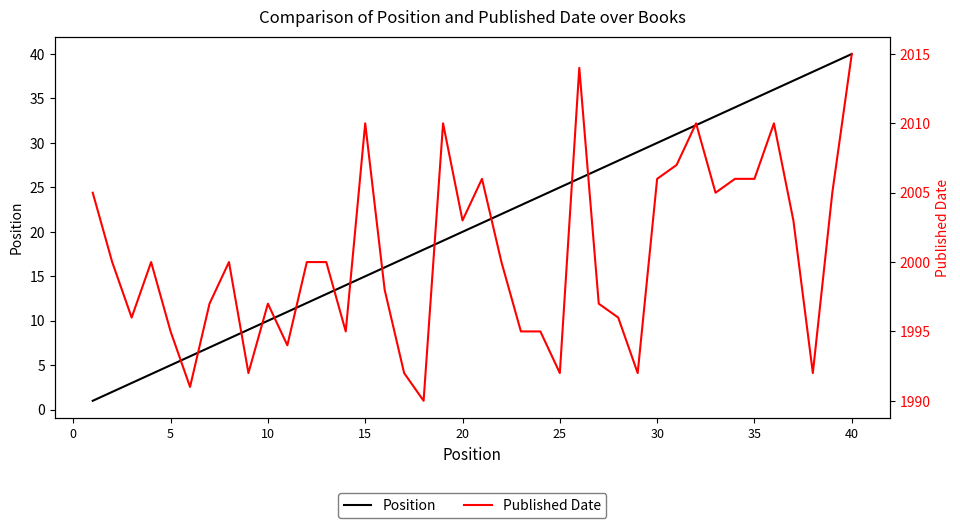

What are all the series names shown in the legend?

Position, Published Date